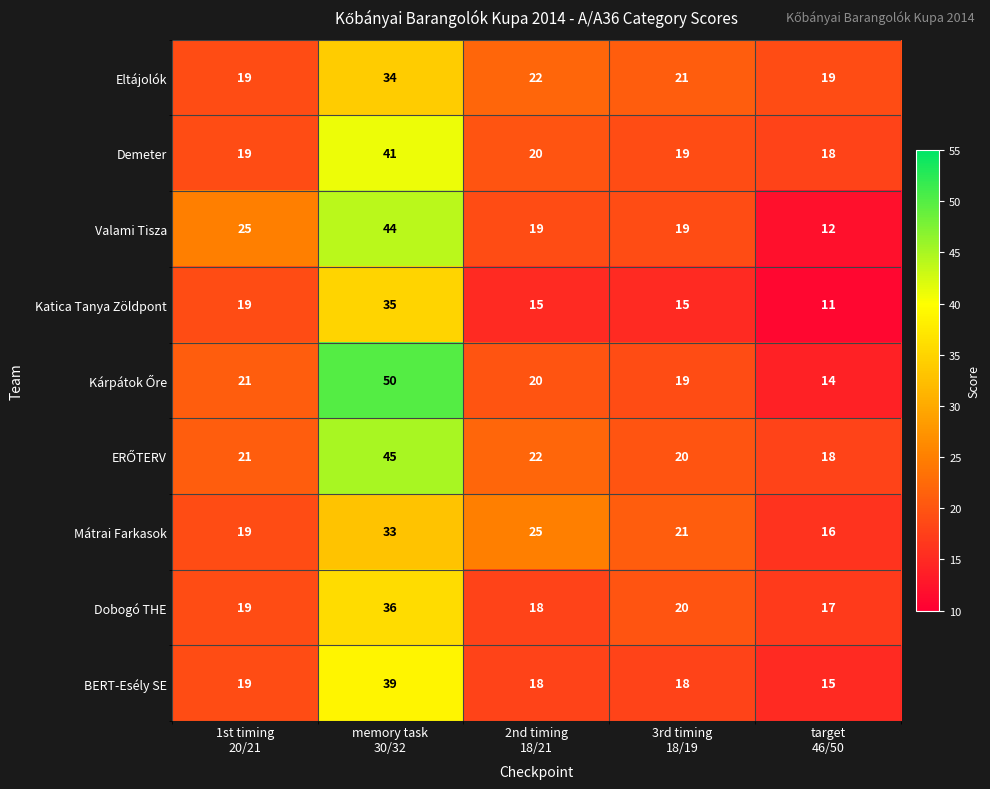

What is the average value of the BERT-Esély SE series?

22